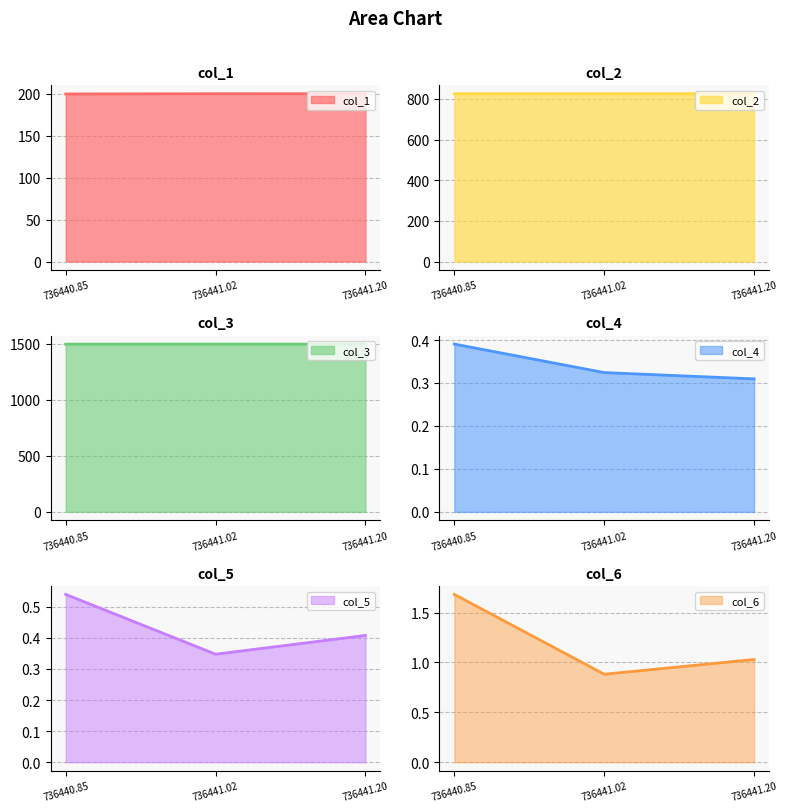

True or false: col_1 has a value of 200.0 at 736441.02.

True